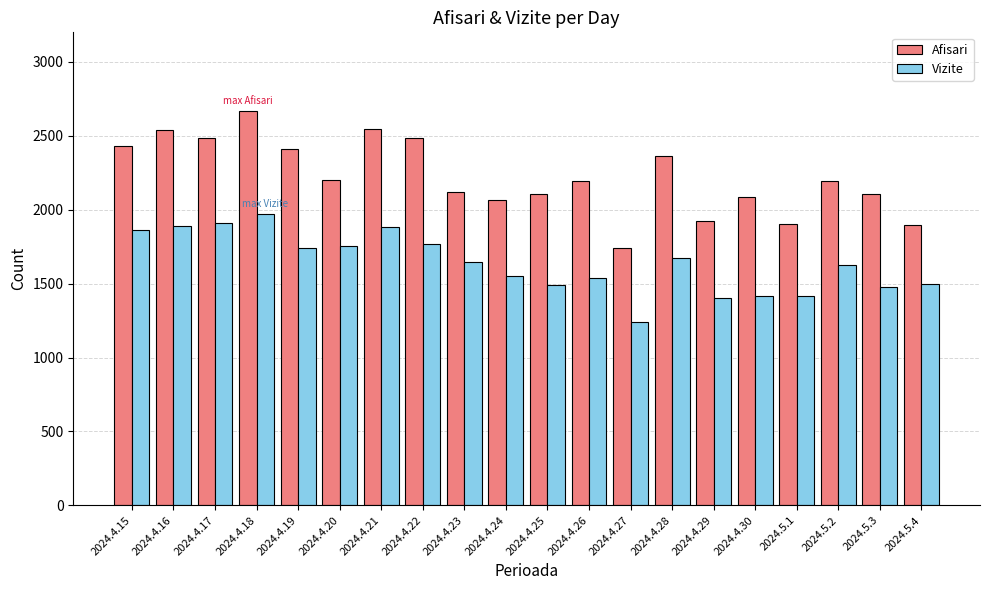

Is the value of Afisari at 2024.4.15 greater than the value of Vizite at 2024.5.4?

Yes